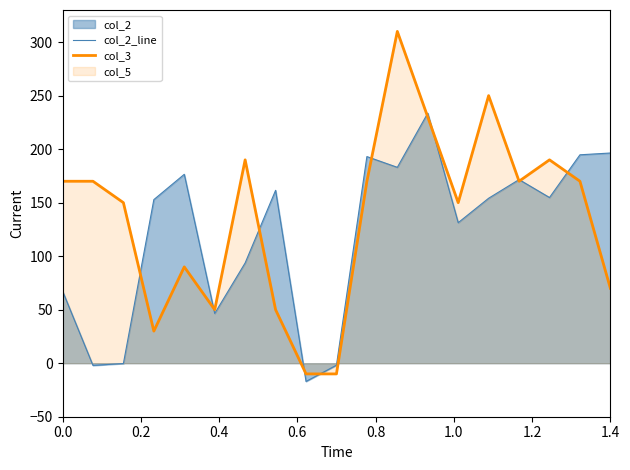

What is the value of the col_2_line point at the 14th from the left?

131.3